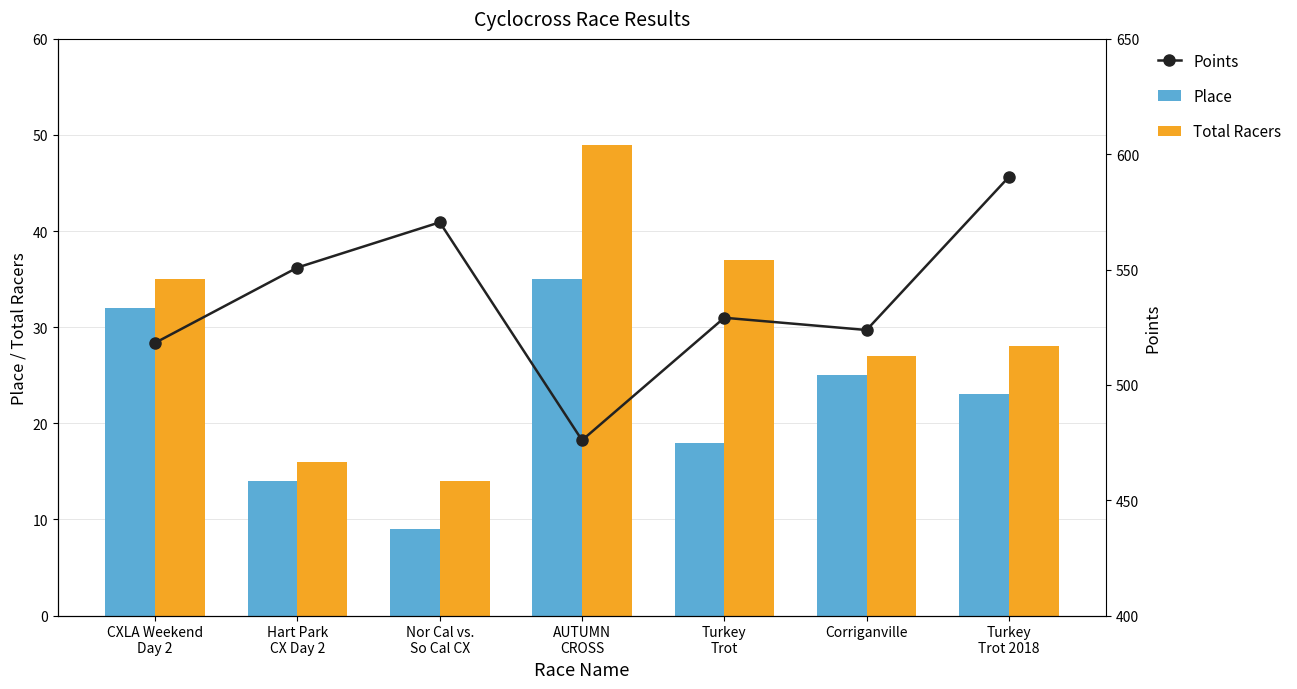

Is it true that Points equals 173.6 at AUTUMN
CROSS?

False